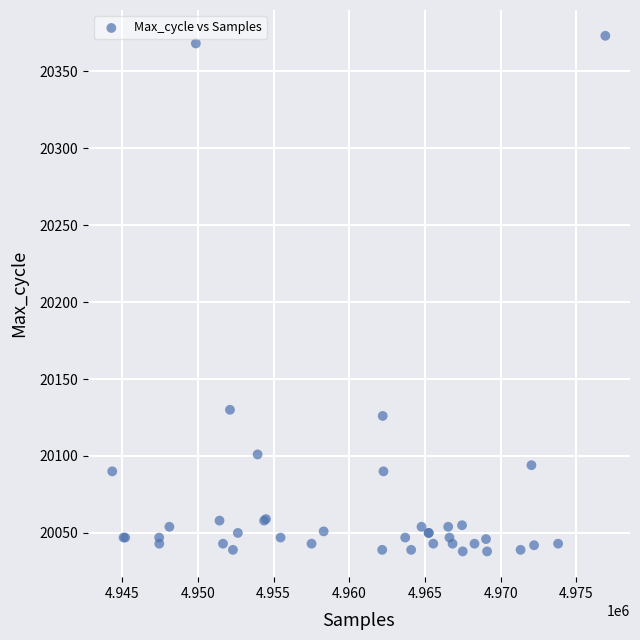

What Y value in the scatter plot is closest to 20205?

20130